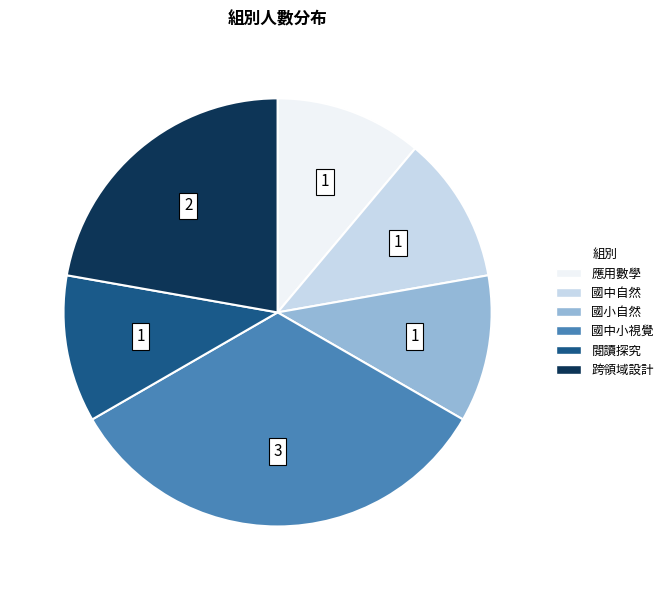

Does 國中自然 account for over 50% of the chart?

No